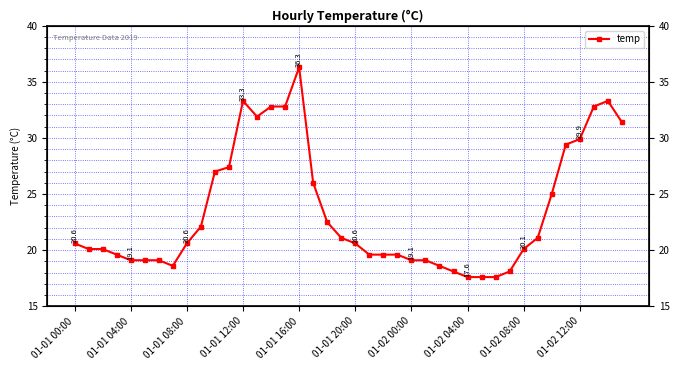

True or false: the data shows 25.4 at 31.

False